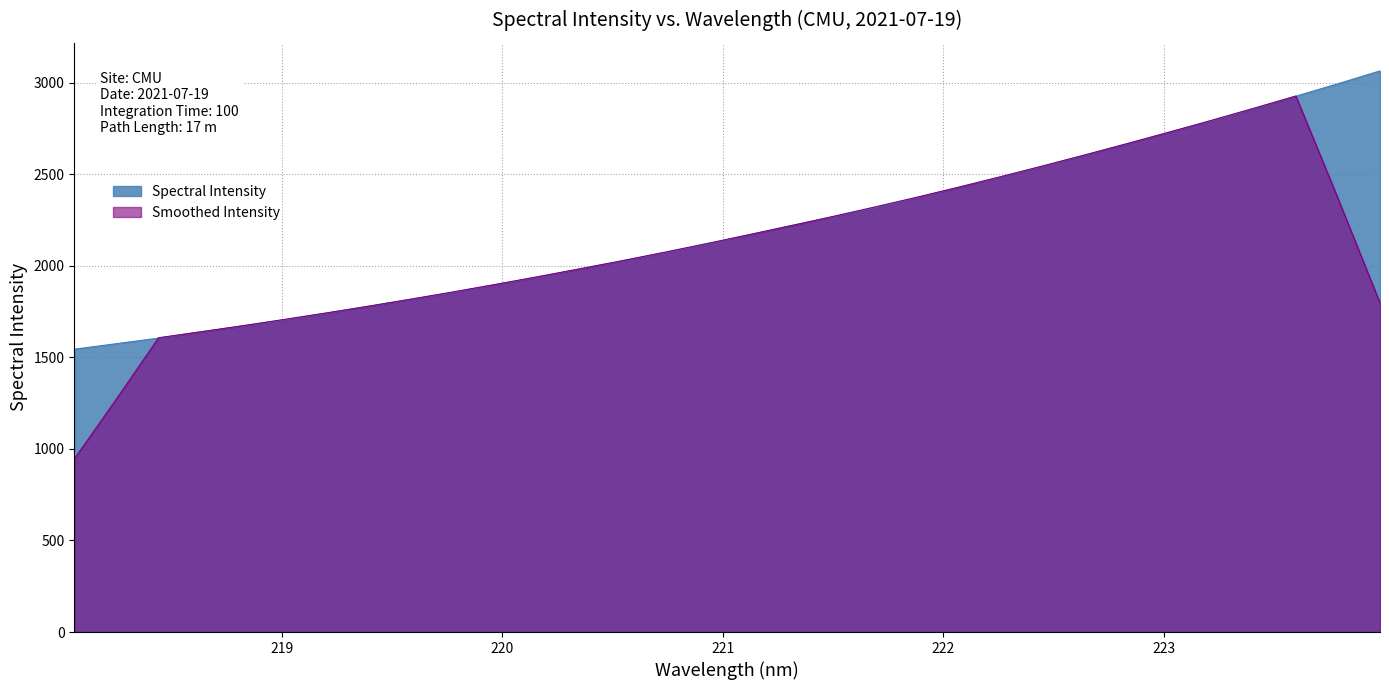

Approximately how many times larger is the value at 218.6332 compared to 219.3979?

0.9